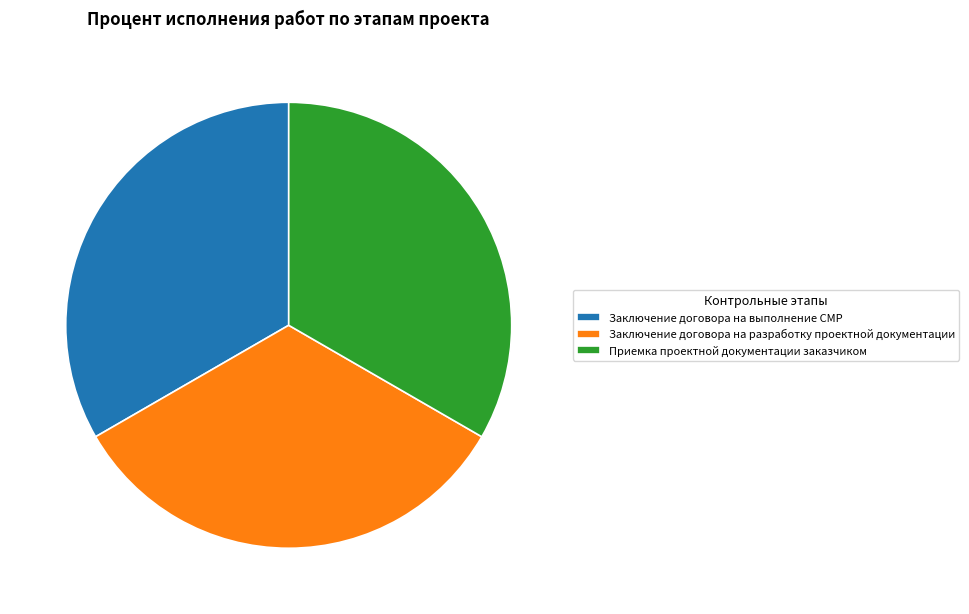

Does Заключение договора на выполнение СМР represent more than half of the total?

No